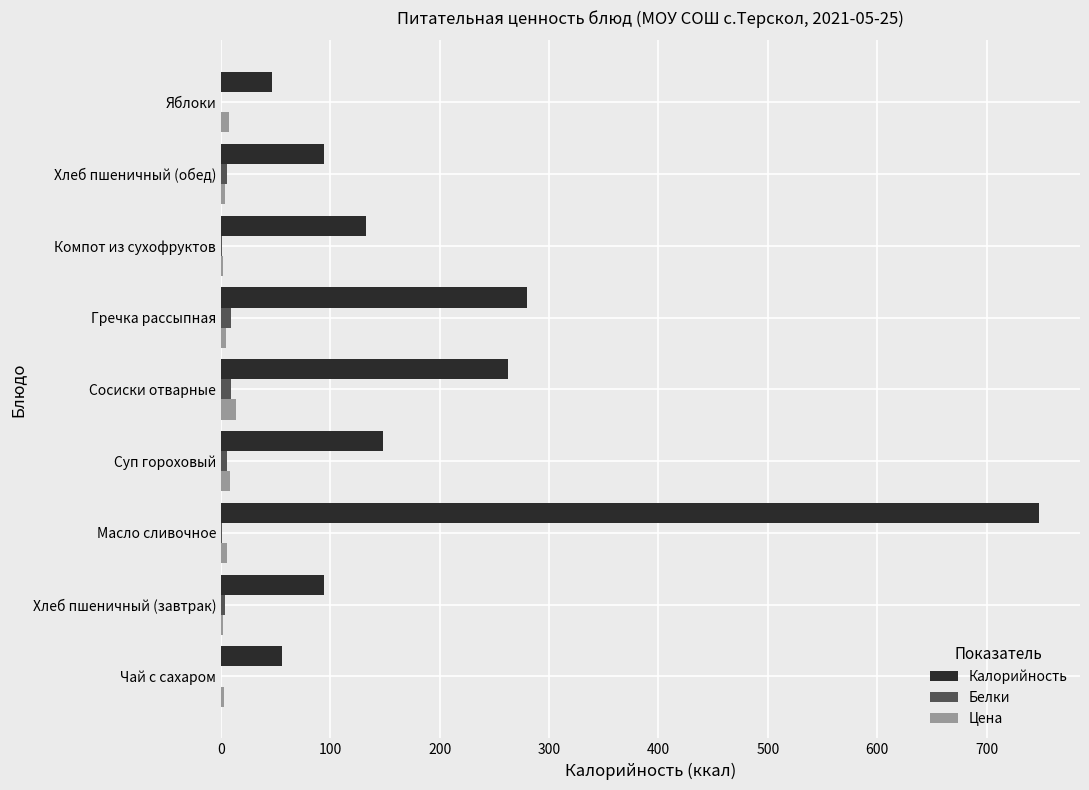

What is the sum of all Белки values?

33.1